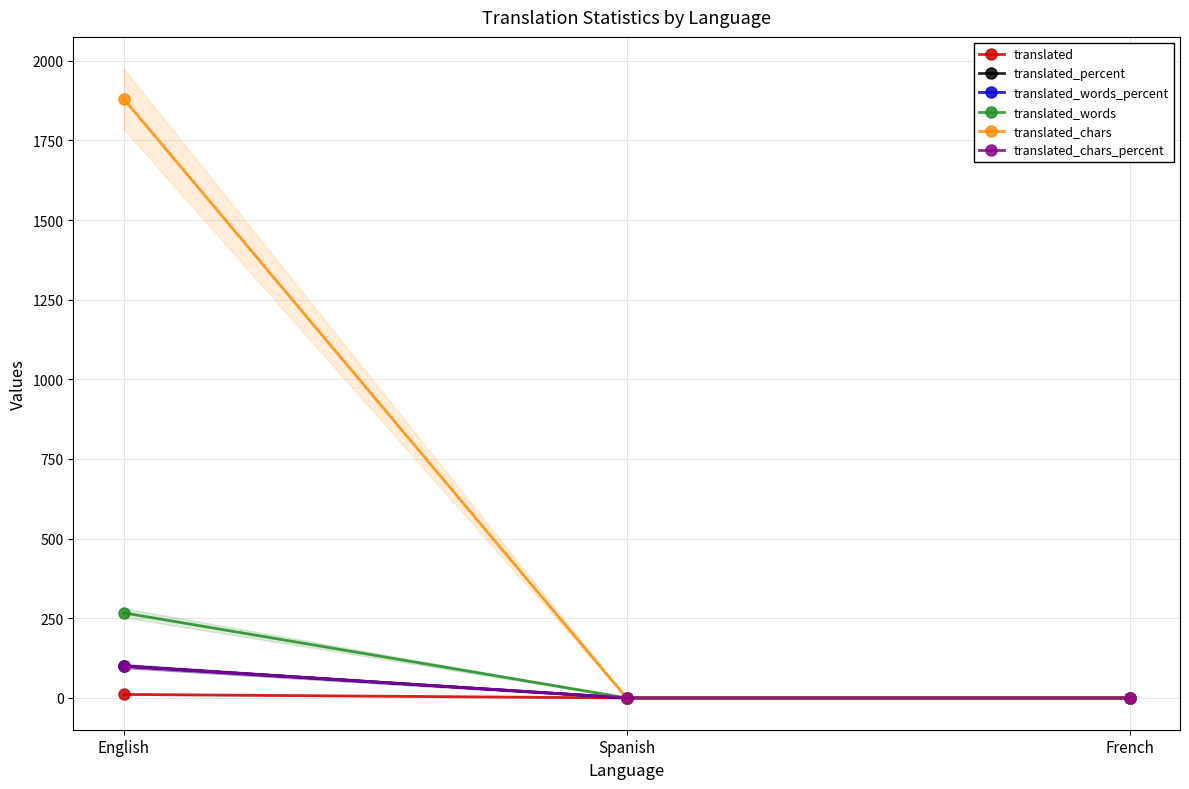

What is the label of the 3rd point from the right?

English